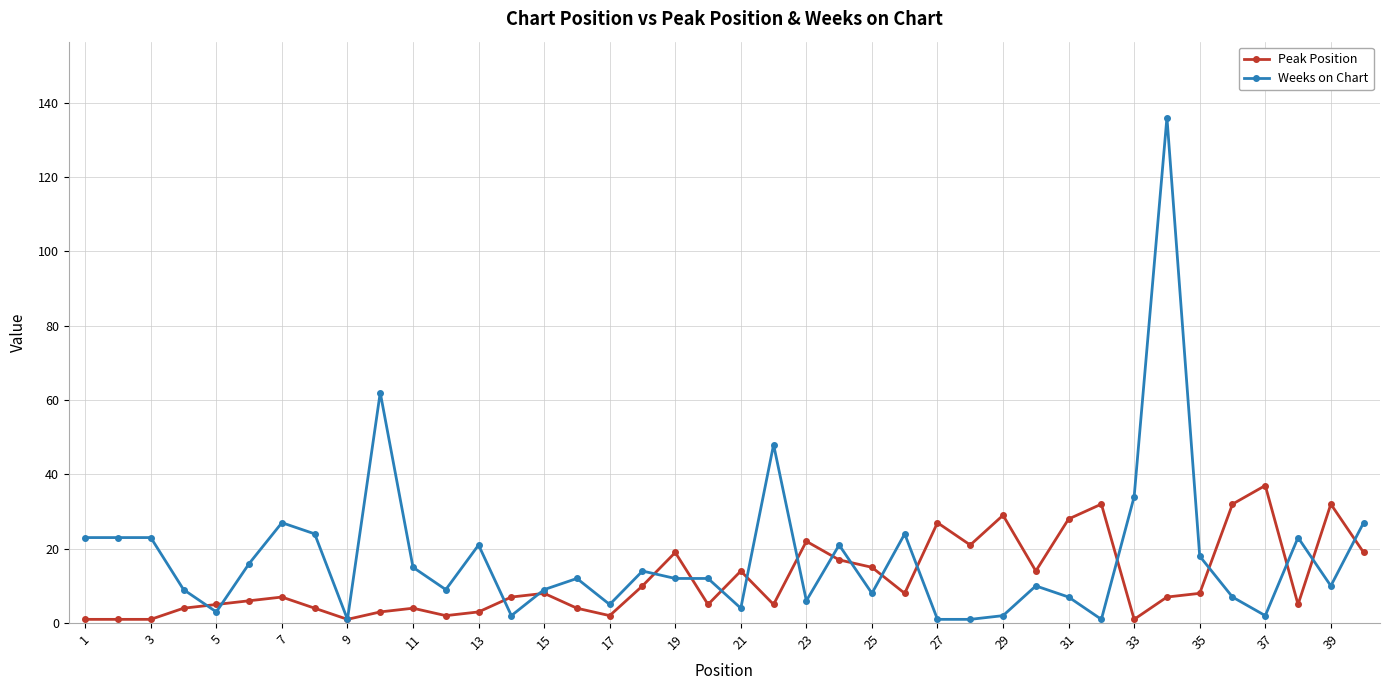

Count the number of data series in this chart.

2